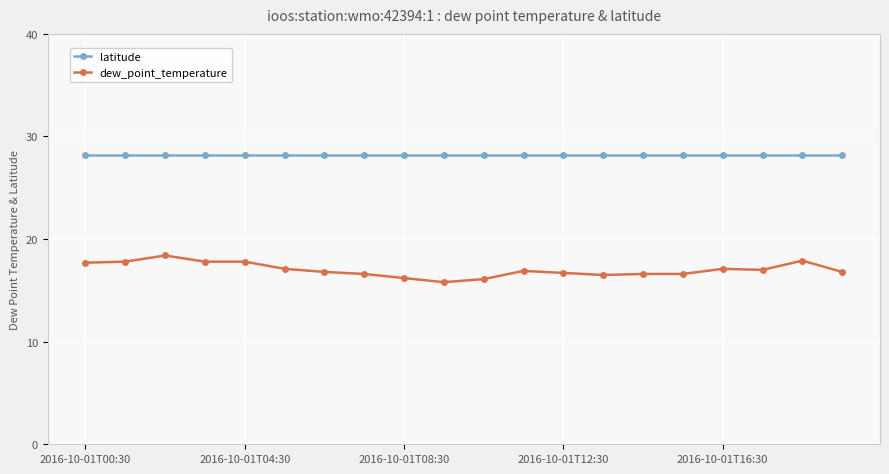

What are all the series names shown in the legend?

latitude, dew_point_temperature